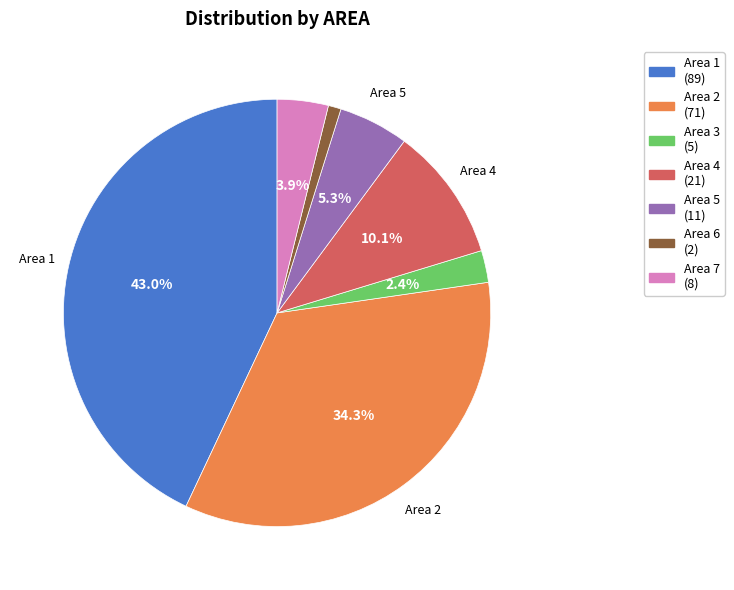

Is there a majority slice in this chart?

No